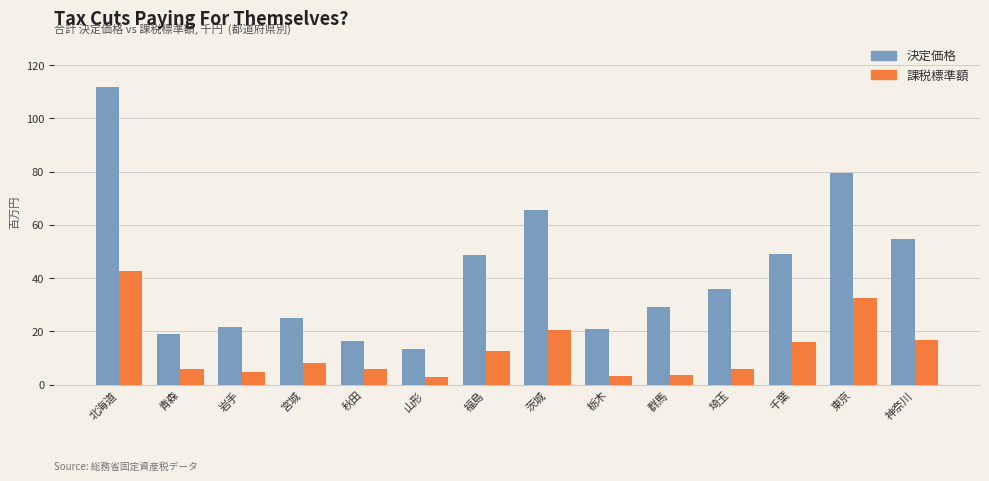

What is the sum of all 課税標準額 values?

181733895